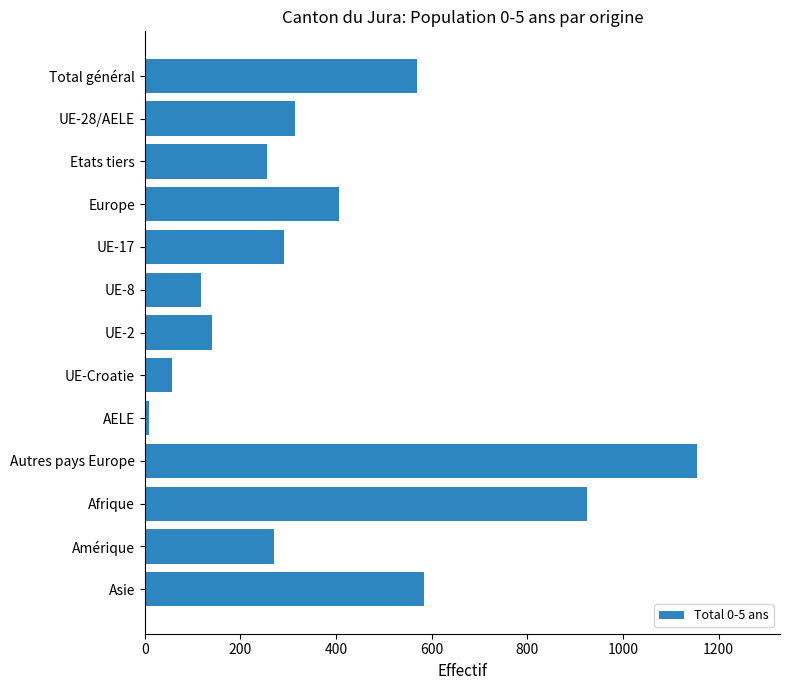

What is the change in value from UE-Croatie to Afrique?

+868